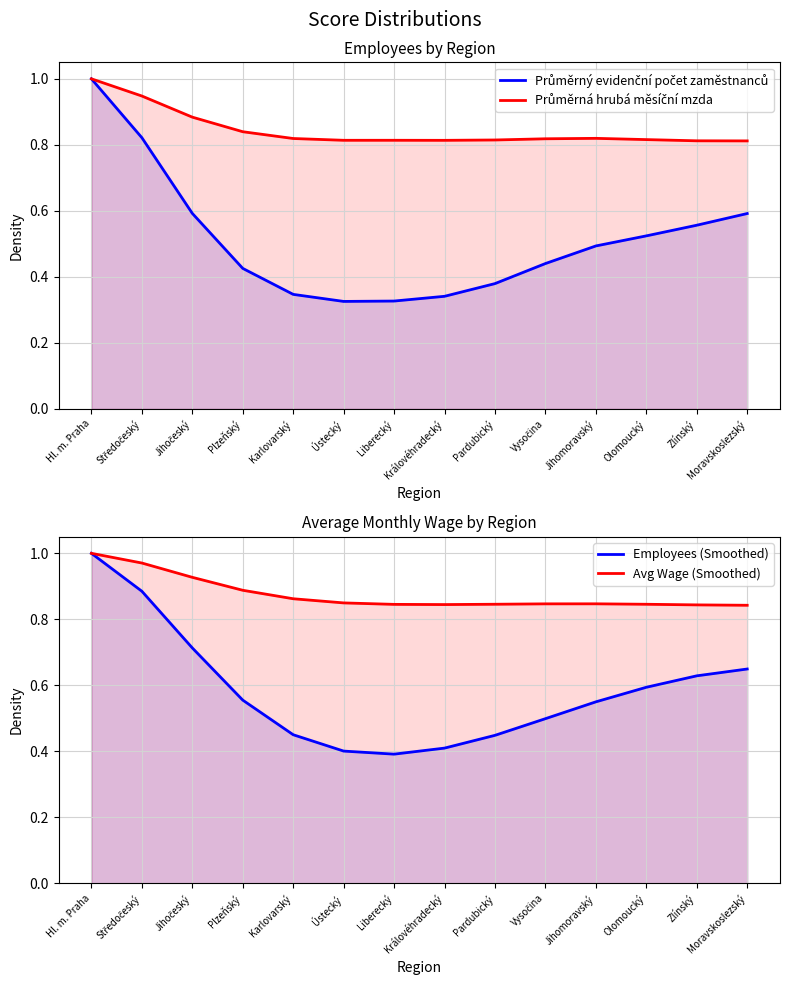

Reading right to left, transcribe all the data shown in this chart.

Průměrný evidenční počet zaměstnanců: 0.6	0.6	0.5	0.5	0.4	0.4	0.3	0.3	0.3	0.3	0.4	0.6	0.8	1.0
Průměrná hrubá měsíční mzda: 0.8	0.8	0.8	0.8	0.8	0.8	0.8	0.8	0.8	0.8	0.8	0.9	0.9	1.0
Employees (Smoothed): 0.6	0.6	0.6	0.6	0.5	0.4	0.4	0.4	0.4	0.5	0.6	0.7	0.9	1.0
Avg Wage (Smoothed): 0.8	0.8	0.8	0.8	0.8	0.8	0.8	0.8	0.8	0.9	0.9	0.9	1.0	1.0